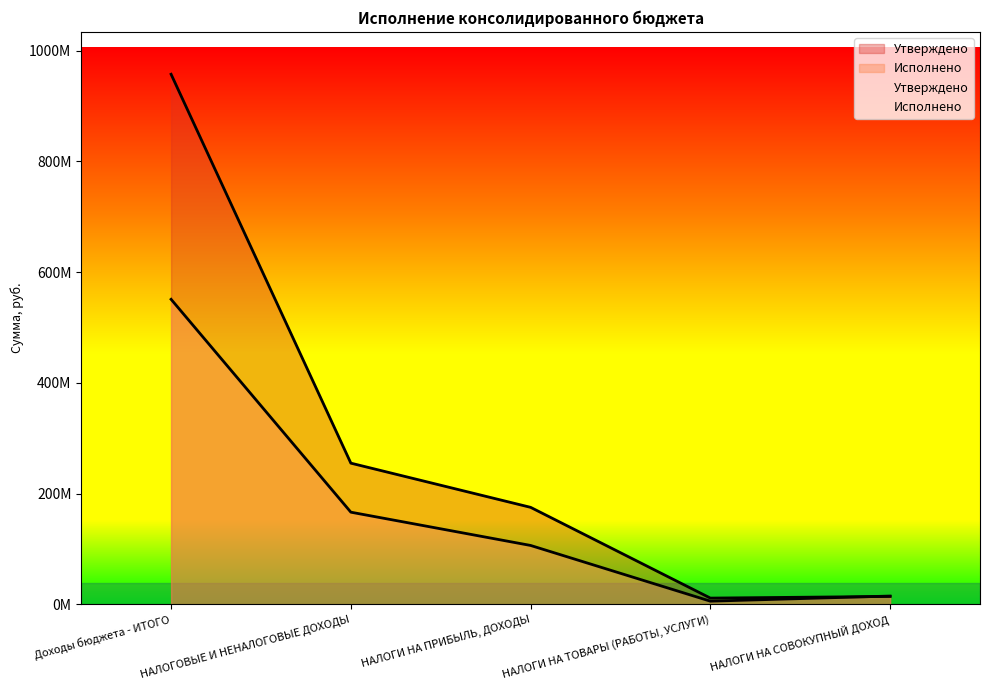

Rank the series at Доходы бюджета - ИТОГО from highest to lowest value.

Утверждено, Исполнено